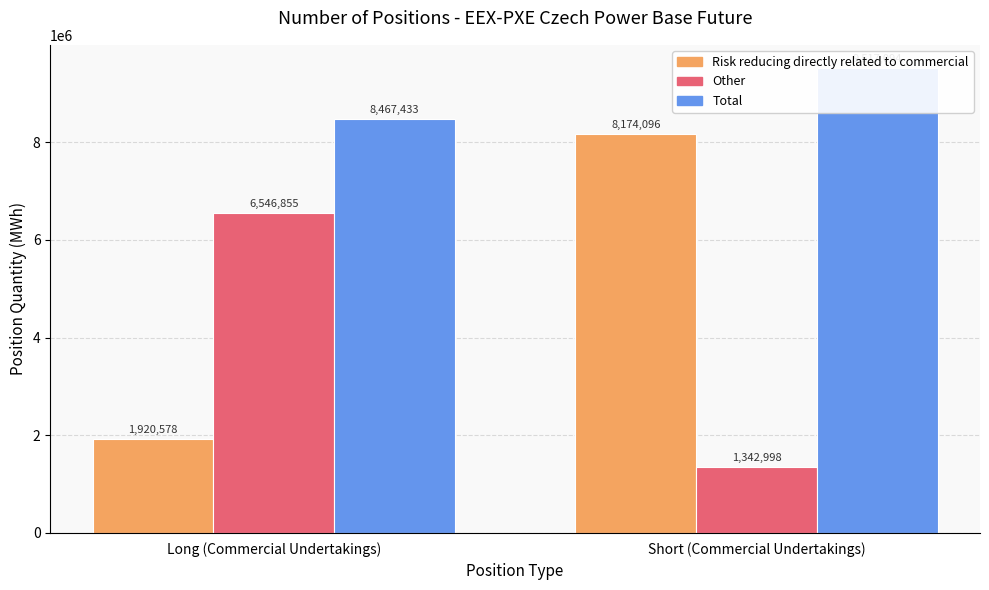

What is the total value across all series at Short (Commercial Undertakings)?

19034188